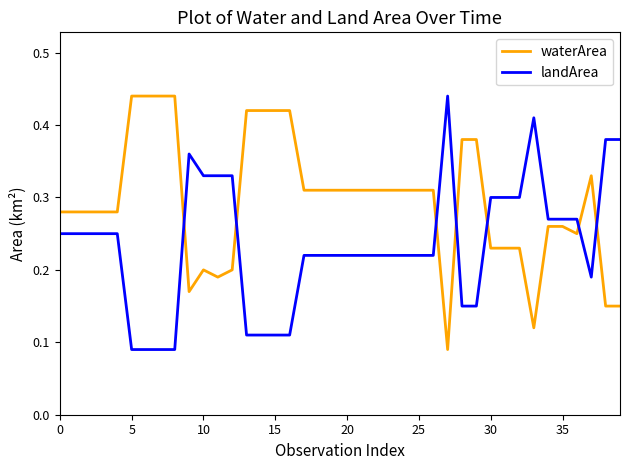

True or false: landArea and waterArea intersect in this chart.

True